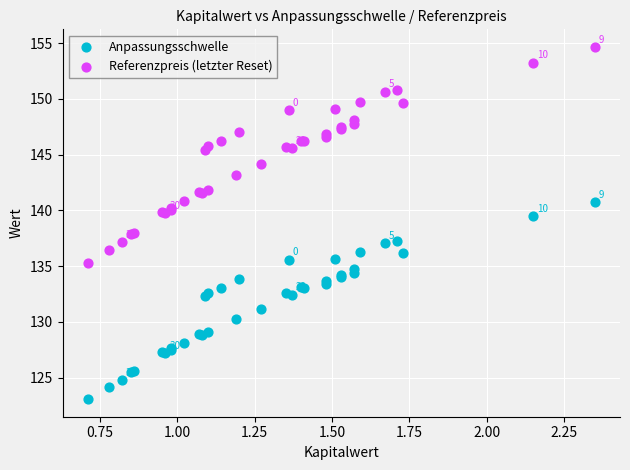

Which series contains the highest Y value?

Referenzpreis (letzter Reset)